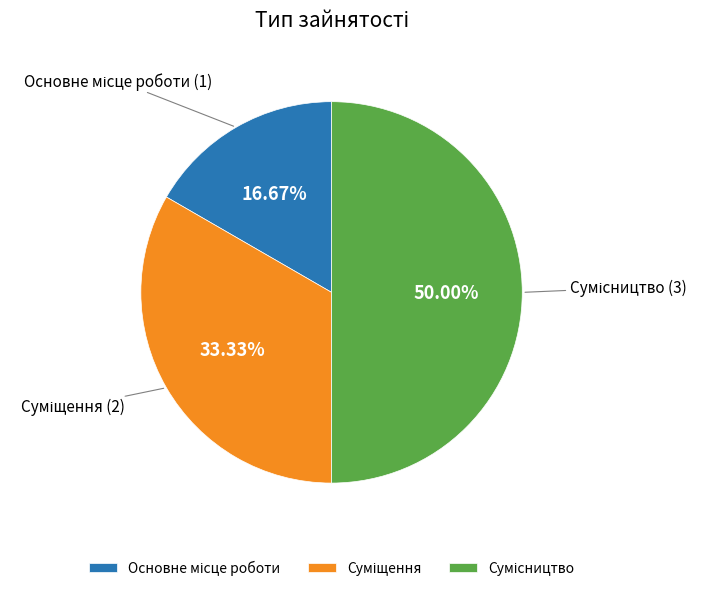

How many segments does this pie chart have?

3